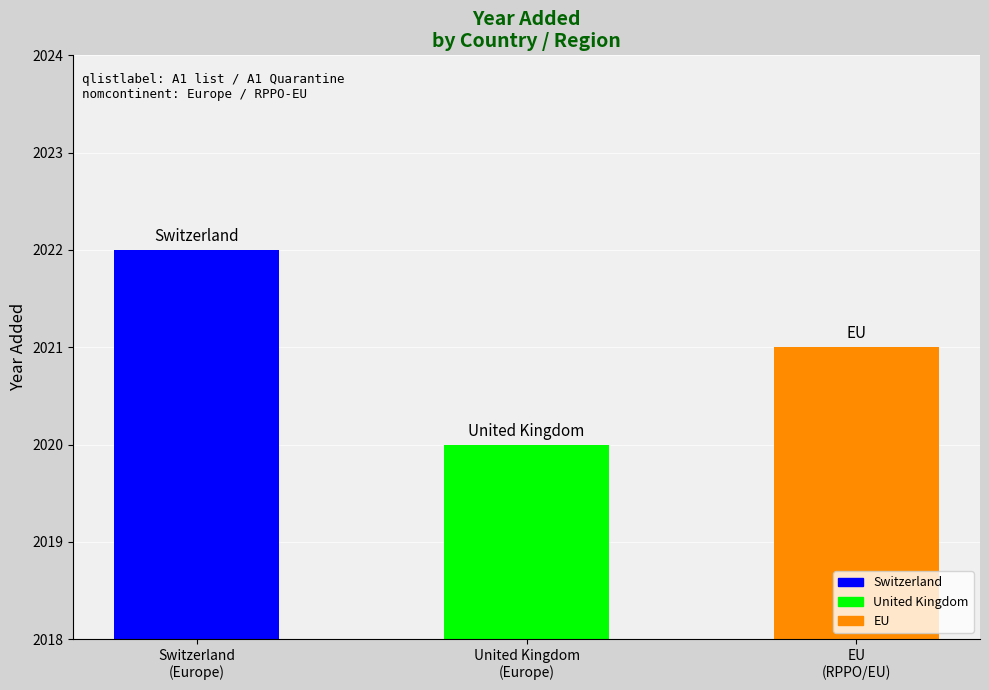

How many data points are less than 2021?

1